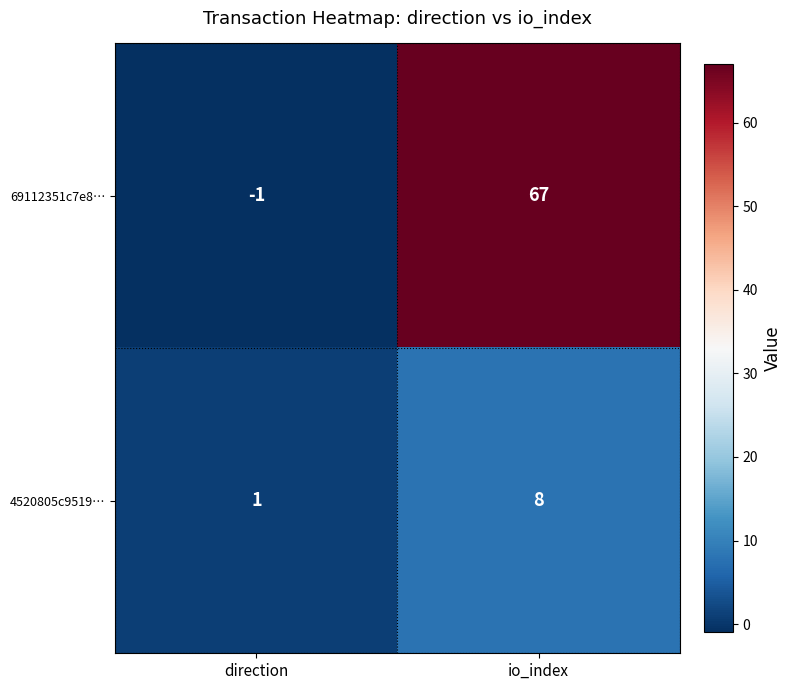

Between direction and io_index, which series saw the biggest shift?

69112351c7e8…